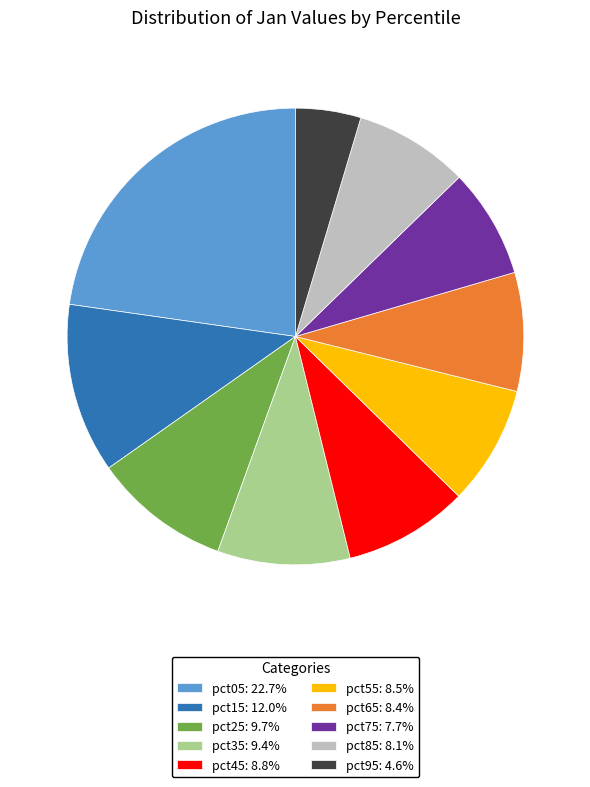

Is the sum of pct75 and pct45 greater than half?

No